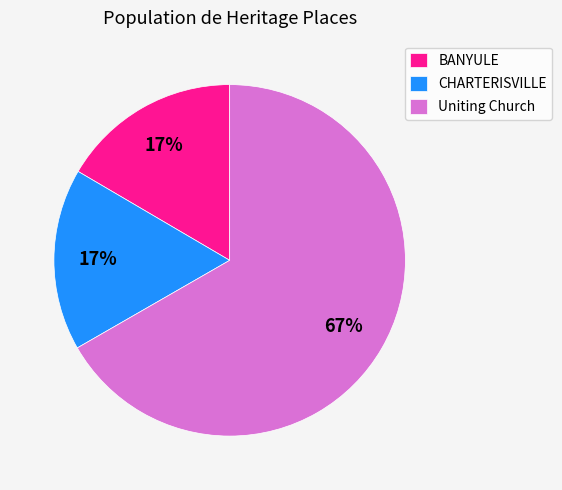

Which category accounts for the majority?

Uniting Church